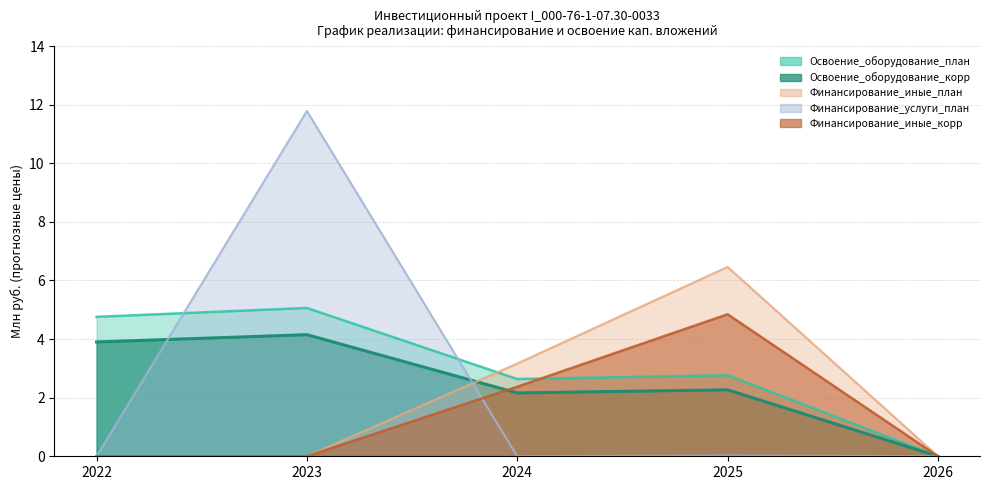

Reading left to right, what are all the values shown in this chart?

Освоение_оборудование_план: 2022=4.8	2023=5.1	2024=2.6	2025=2.8	2026=0.0
Освоение_оборудование_корр: 2022=3.9	2023=4.2	2024=2.2	2025=2.3	2026=0.0
Финансирование_иные_план: 2022=0.0	2023=0.0	2024=3.2	2025=6.5	2026=0.0
Финансирование_услуги_план: 2022=0.0	2023=11.8	2024=0.0	2025=0.0	2026=0.0
Финансирование_иные_корр: 2022=0.0	2023=0.0	2024=2.4	2025=4.8	2026=0.0